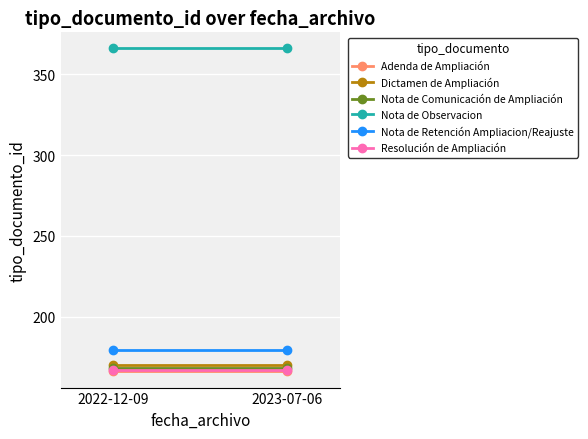

Rank the series at 2022-12-09 from lowest to highest value.

Adenda de Ampliación, Resolución de Ampliación, Nota de Comunicación de Ampliación, Dictamen de Ampliación, Nota de Retención Ampliacion/Reajuste, Nota de Observacion